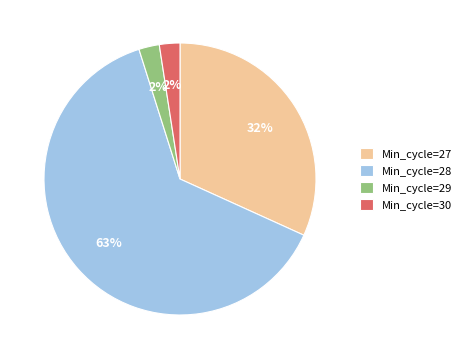

The Min_cycle=28 slice represents 63% of the pie. True or false?

True